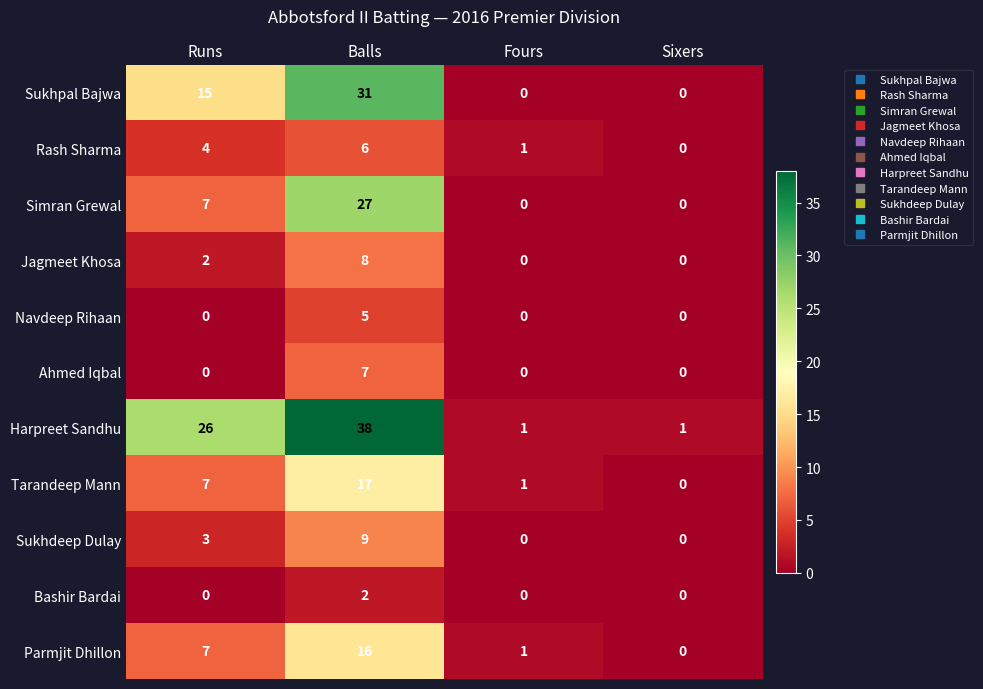

How many Sukhpal Bajwa values are between 0 and 31?

4